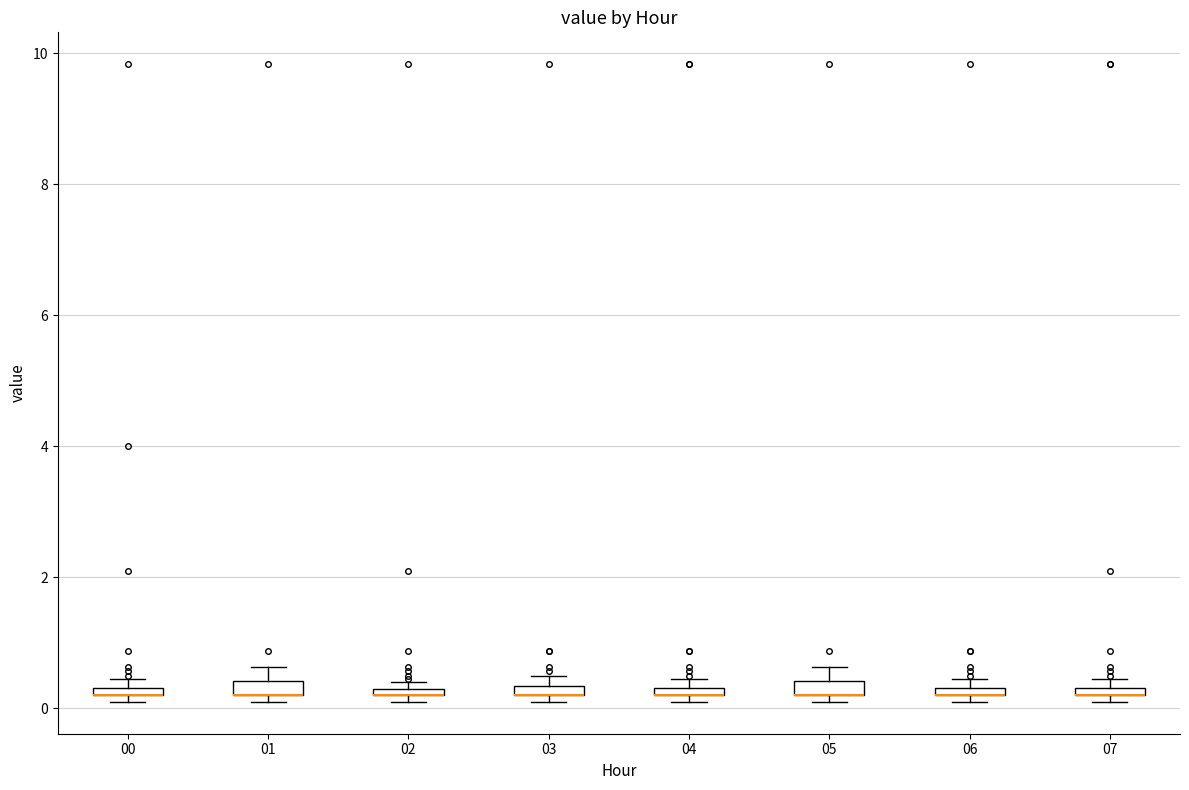

Where is the upper edge of the box at x = 07 on the y-axis? The values are not printed on the chart, so give them approximately, as read against the axis.

0.4